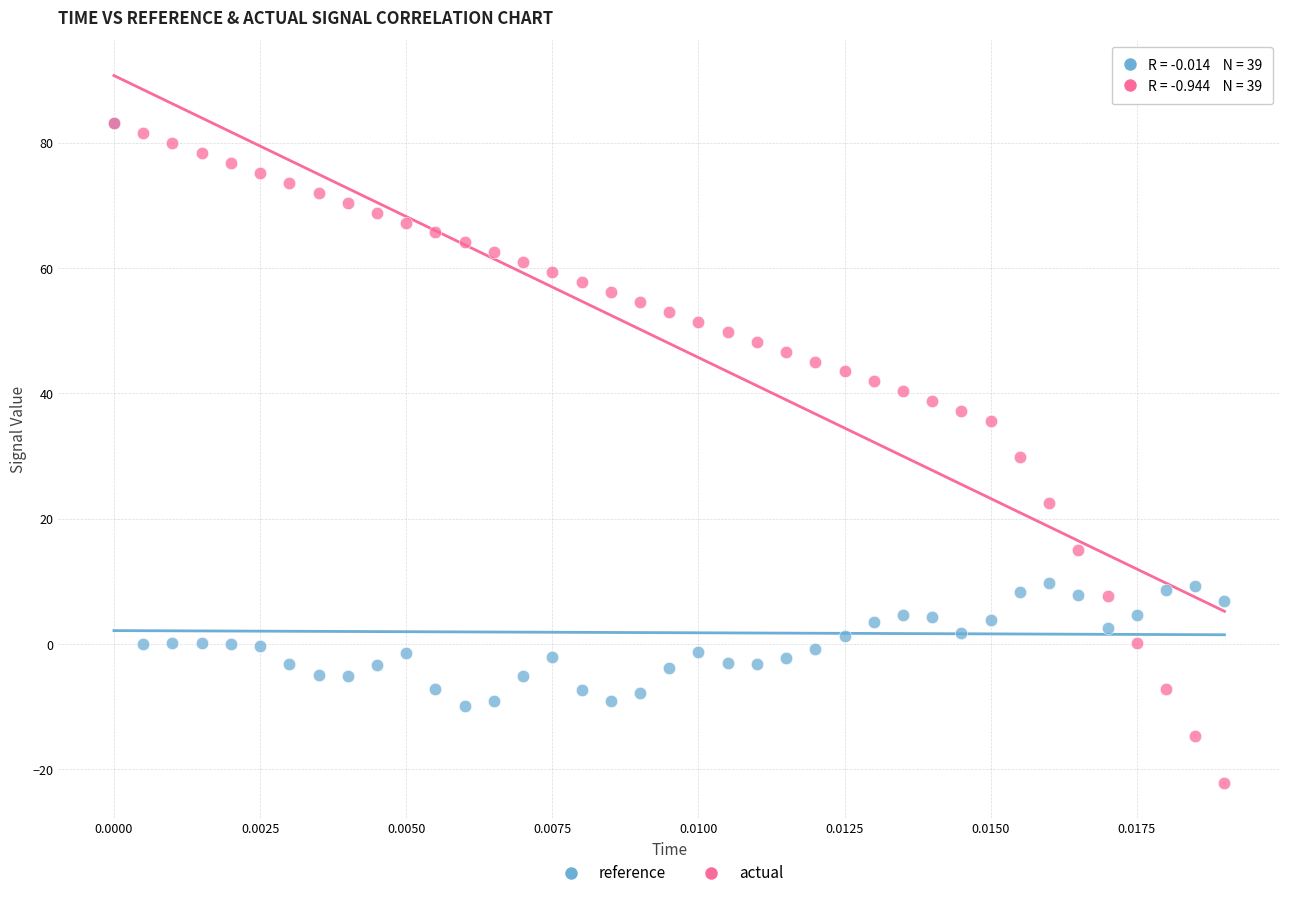

What are all the series names shown in the legend?

reference, actual